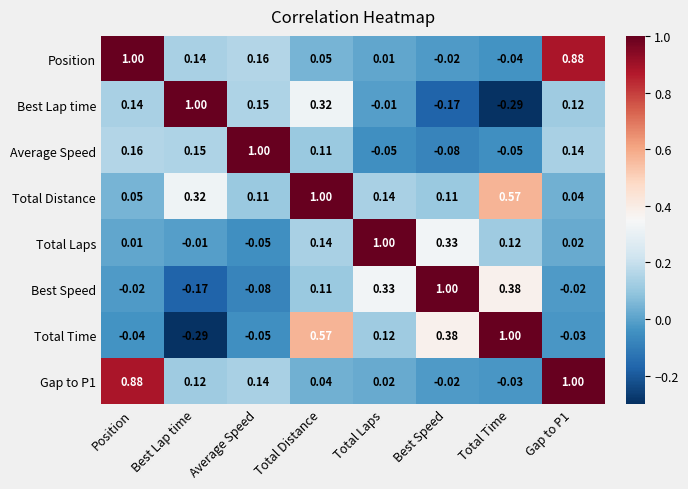

Where does the Gap to P1 series first go above 0?

Position